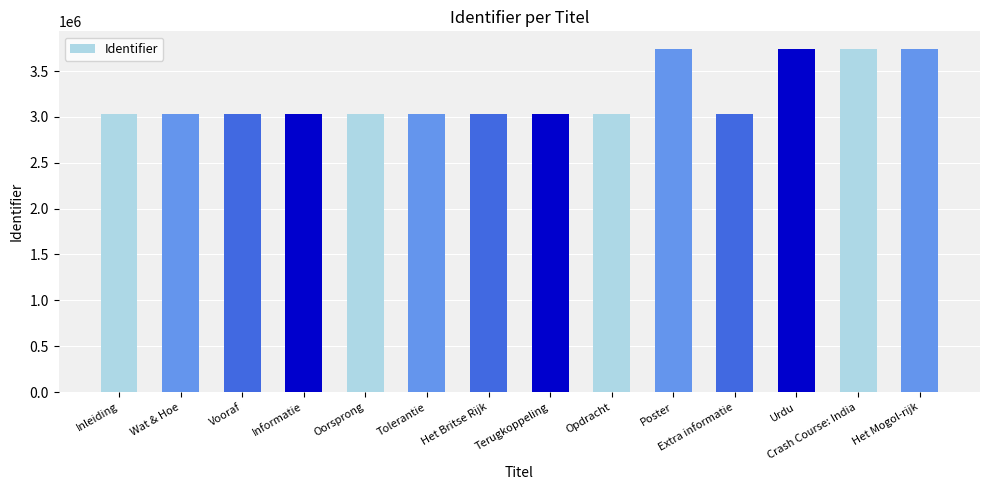

What is the label of the 12th bar from the left?

Urdu